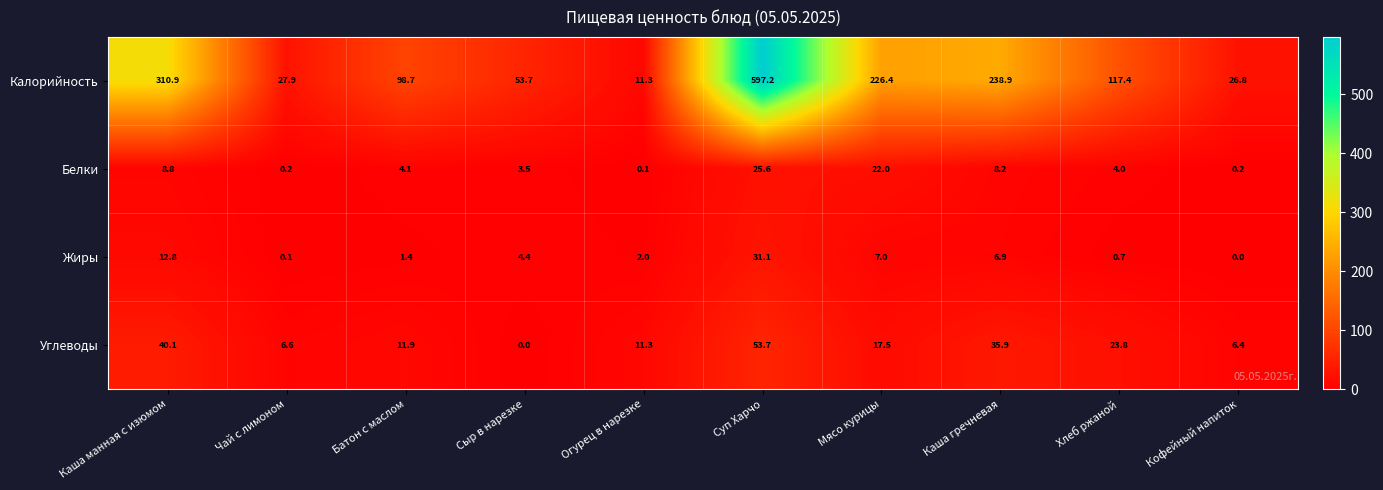

Which series changed the most between Сыр в нарезке and Каша гречневая?

Калорийность